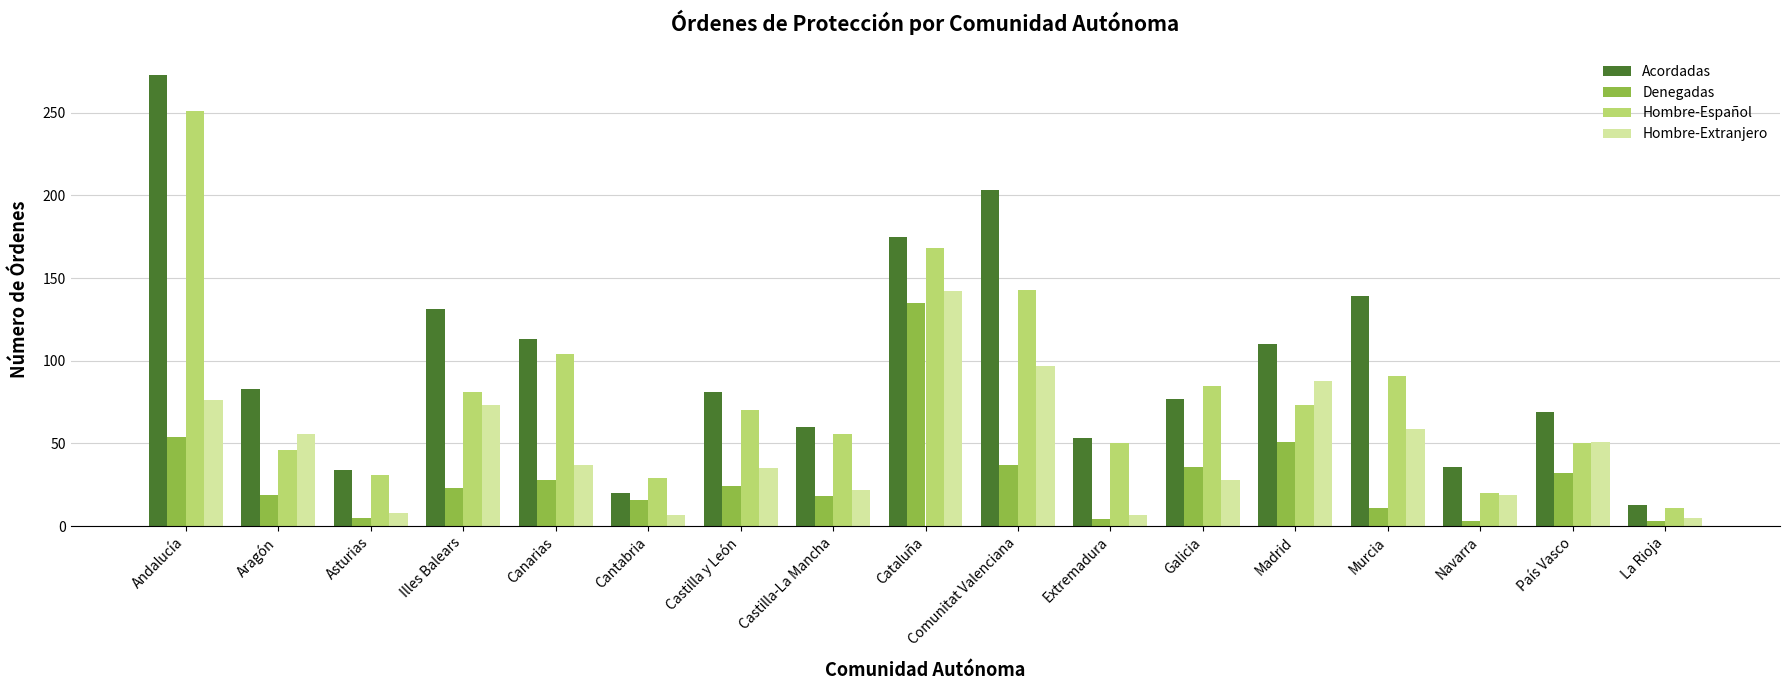

What is the difference between the maximum and minimum values in the Denegadas series?

132